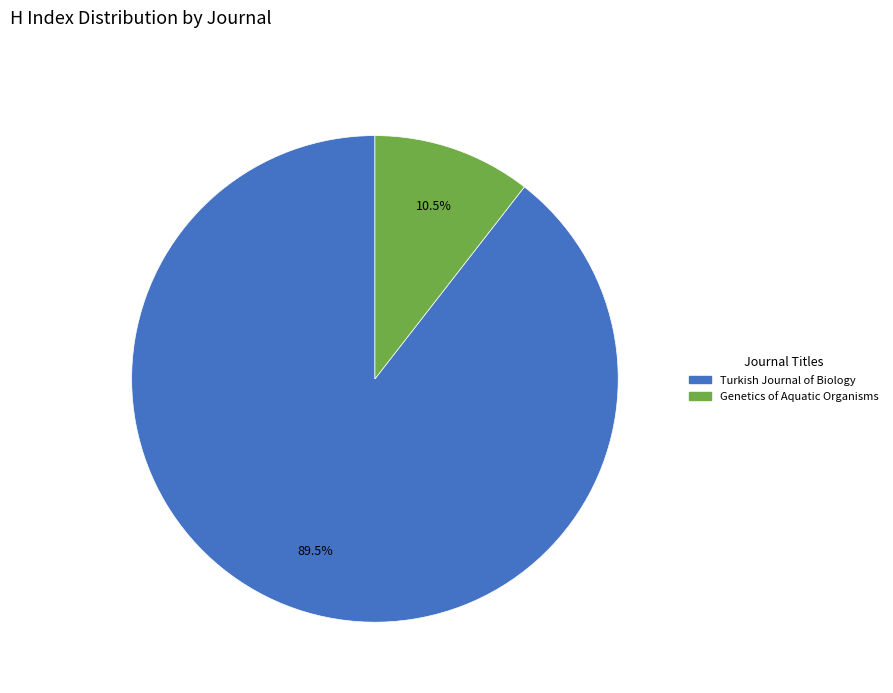

Combined, what portion of the pie is Turkish Journal of Biology and Genetics of Aquatic Organisms?

100.0%